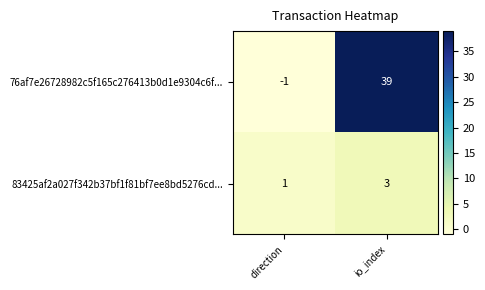

The 76af7e26728982c5f165c276413b0d1e9304c6f... series shows 66 at io_index. True or false?

False